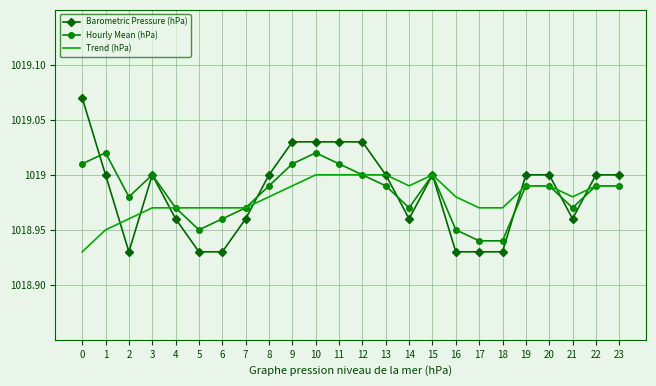

Rank the series by their maximum value, from highest to lowest.

Barometric Pressure (hPa), Hourly Mean (hPa), Trend (hPa)